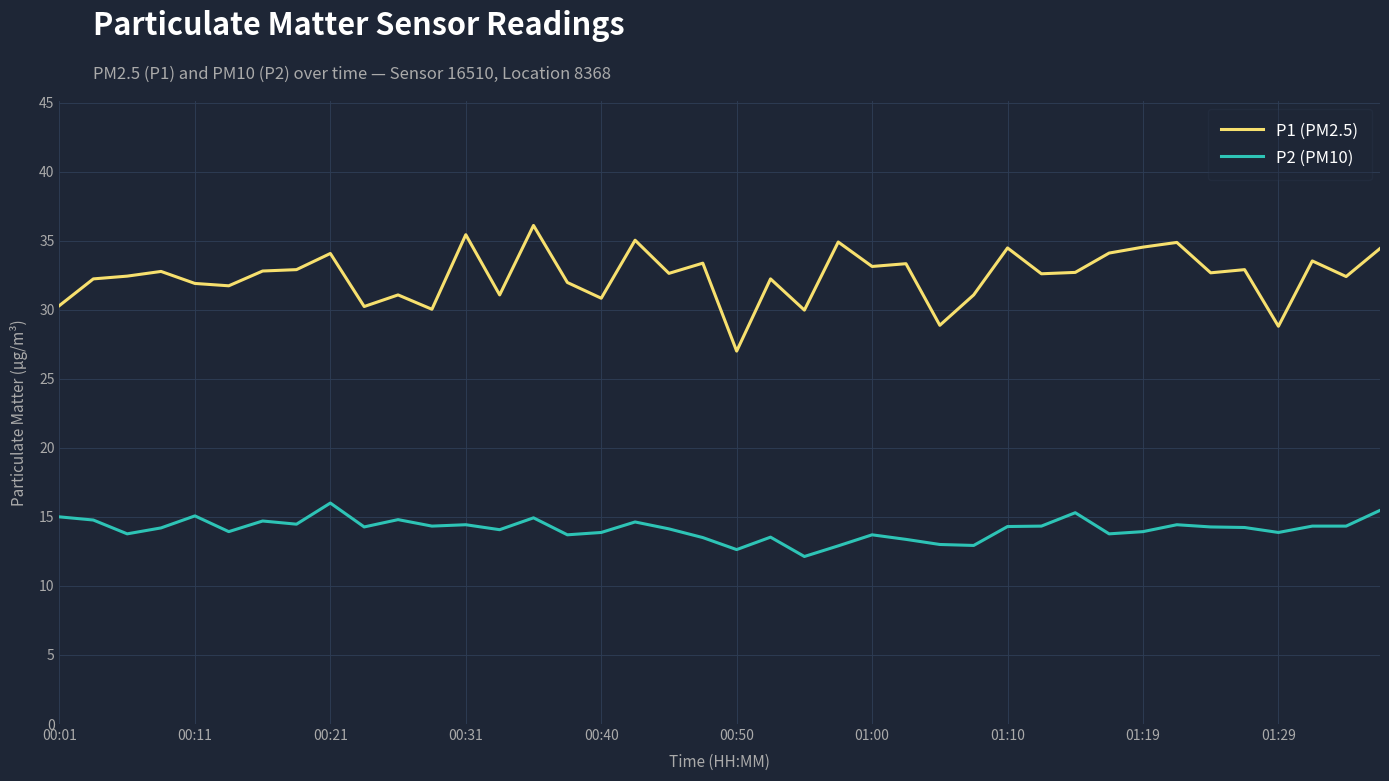

Rank the series by their maximum value, from lowest to highest.

P2 (PM10), P1 (PM2.5)